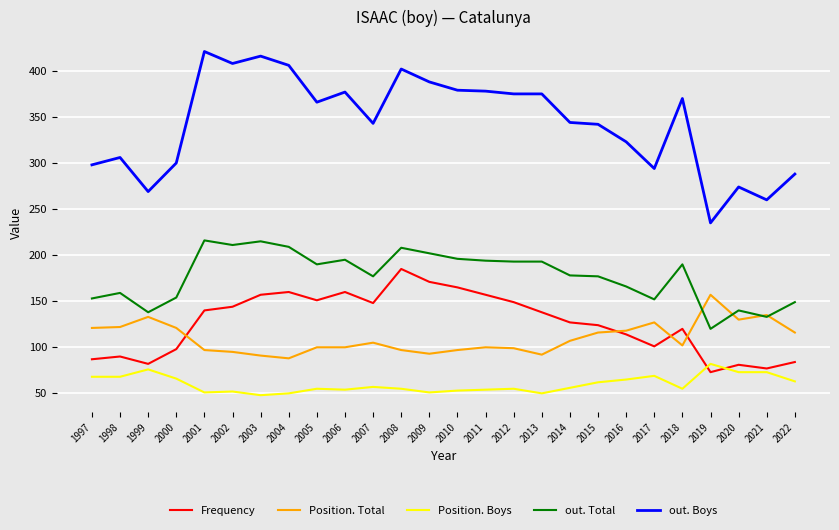

What is the maximum value for out. Total?

216